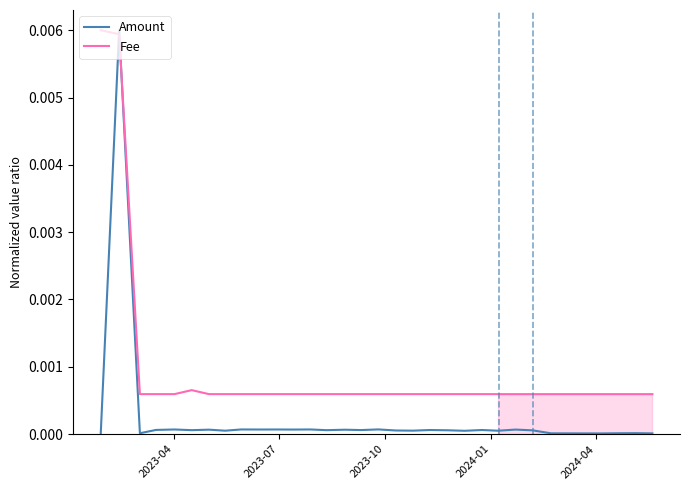

Rank the series by their average value, from highest to lowest.

Fee, Amount